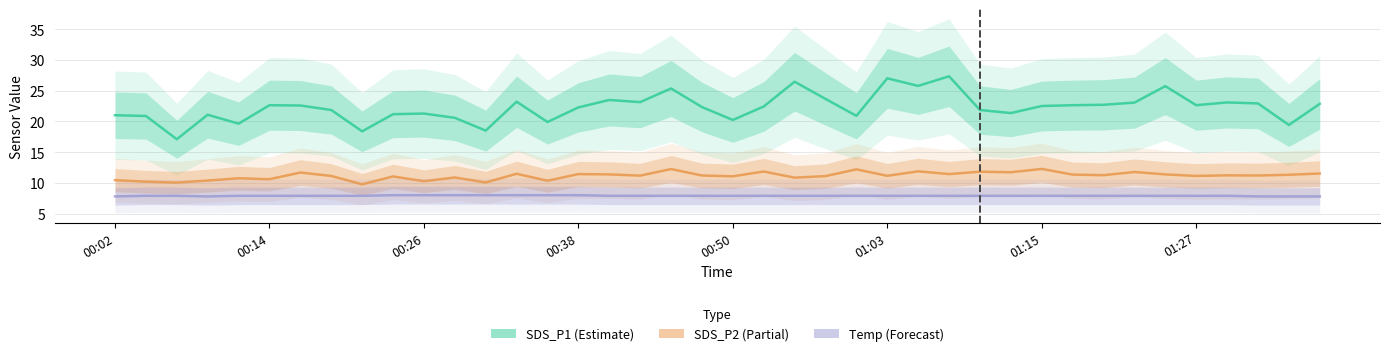

Reading right to left, extract all data points from this chart.

SDS_P1: 22.9	19.4	22.9	23.1	22.6	25.7	23.1	22.7	22.6	22.5	21.4	21.9	27.3	25.8	27.0	20.9	23.6	26.4	22.4	20.2	22.3	25.4	23.1	23.5	22.3	19.9	23.2	18.5	20.6	21.3	21.2	18.4	21.9	22.6	22.6	19.6	21.1	17.1	20.9	21.0
SDS_P2: 11.5	11.3	11.2	11.2	11.1	11.4	11.8	11.2	11.3	12.3	11.7	11.8	11.4	11.9	11.2	12.2	11.1	10.8	11.8	11.1	11.2	12.2	11.2	11.4	11.4	10.3	11.5	10.1	10.9	10.3	11.1	9.8	11.1	11.7	10.6	10.8	10.4	10.1	10.2	10.4
Temp: 7.8	7.8	7.8	7.9	7.9	7.9	7.9	7.9	7.9	7.9	7.9	7.9	7.9	7.9	7.9	7.9	7.9	7.9	7.9	7.9	7.9	7.9	7.9	7.9	8.0	8.0	8.0	8.0	8.0	8.0	8.0	7.9	7.9	7.9	7.9	7.9	7.8	7.9	7.9	7.8